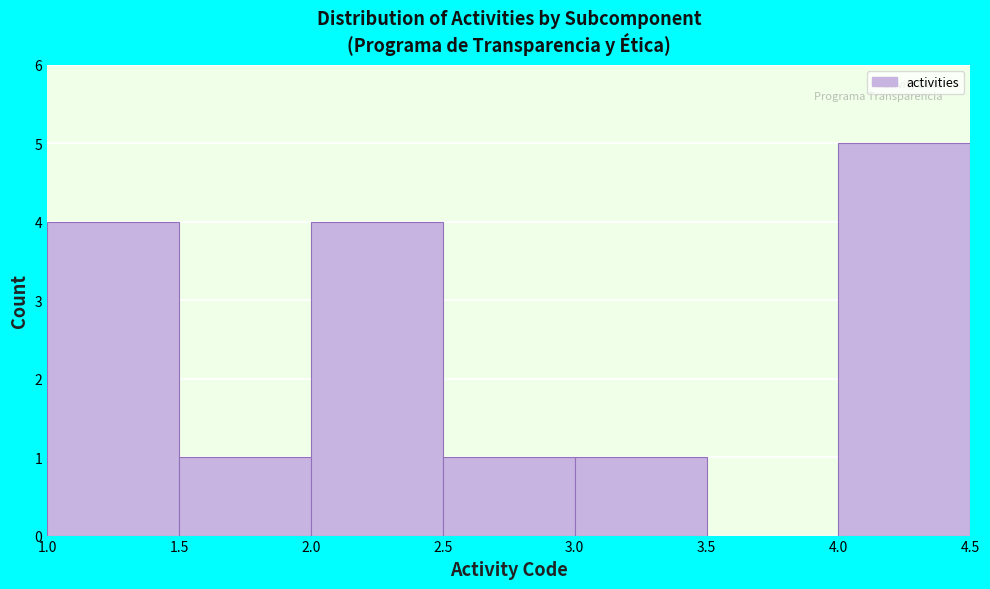

Reading left to right, list every bar in this chart as the range it spans on the x-axis followed by its height. The values are not printed on the chart, so give them approximately, as read against the axis.

1.0 to 1.5: 4
1.5 to 2.0: 1
2.0 to 2.5: 4
2.5 to 3.0: 1
3.0 to 3.5: 1
3.5 to 4.0: 0
4.0 to 4.5: 5